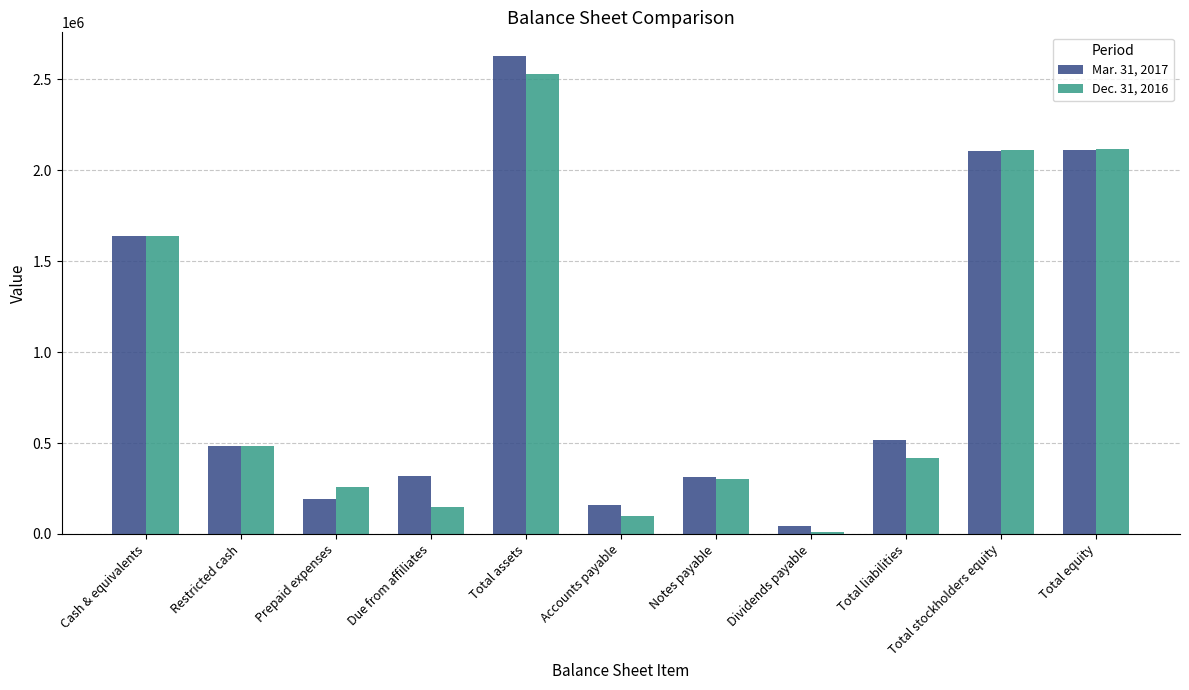

Which series has the largest total across all categories?

Mar. 31, 2017